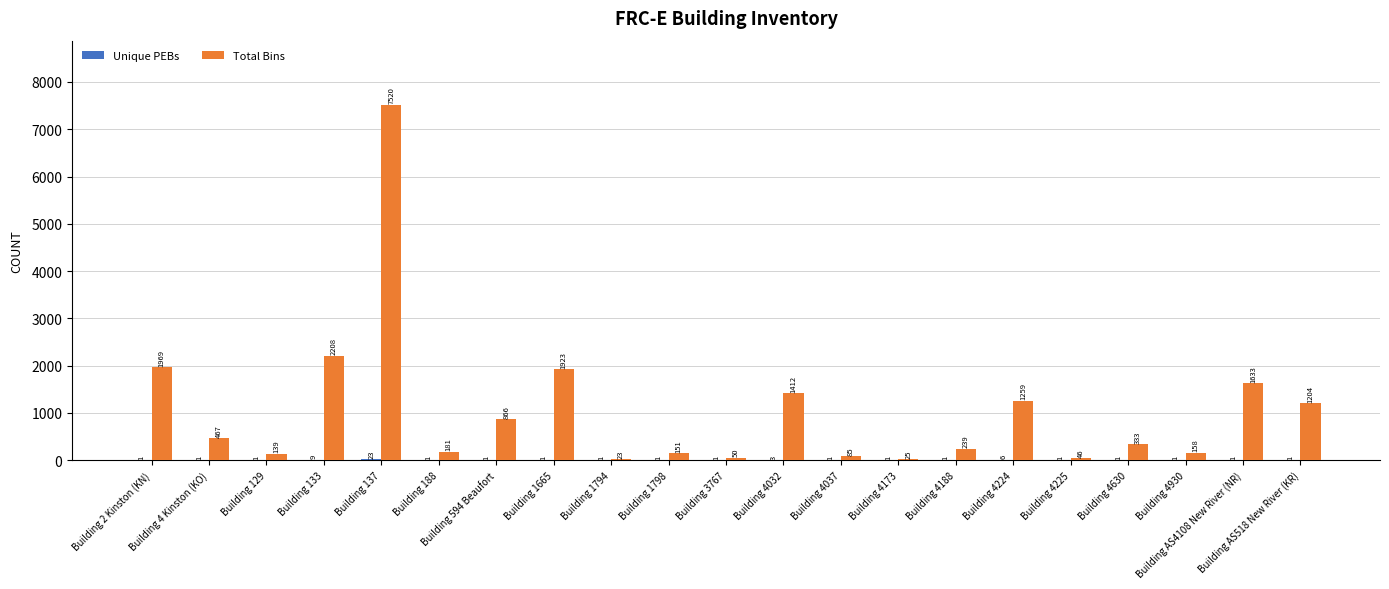

Which label corresponds to the largest value in the chart?

Building 137